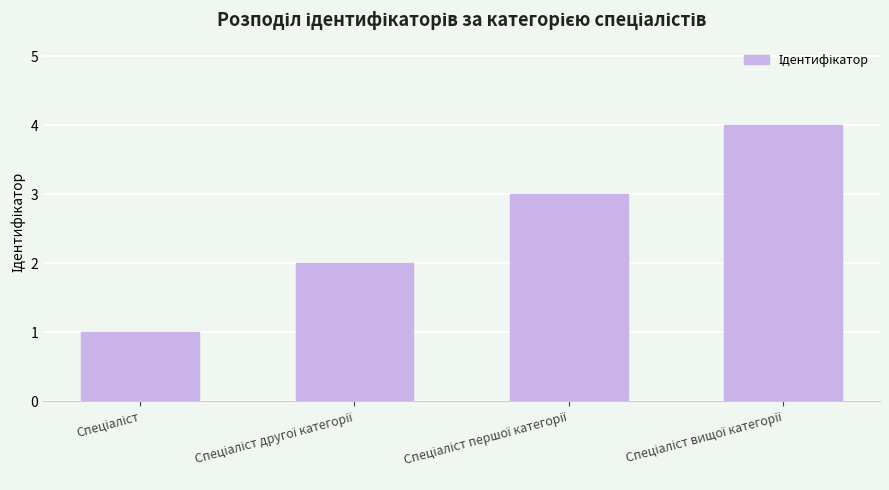

What is the sum of all values?

10